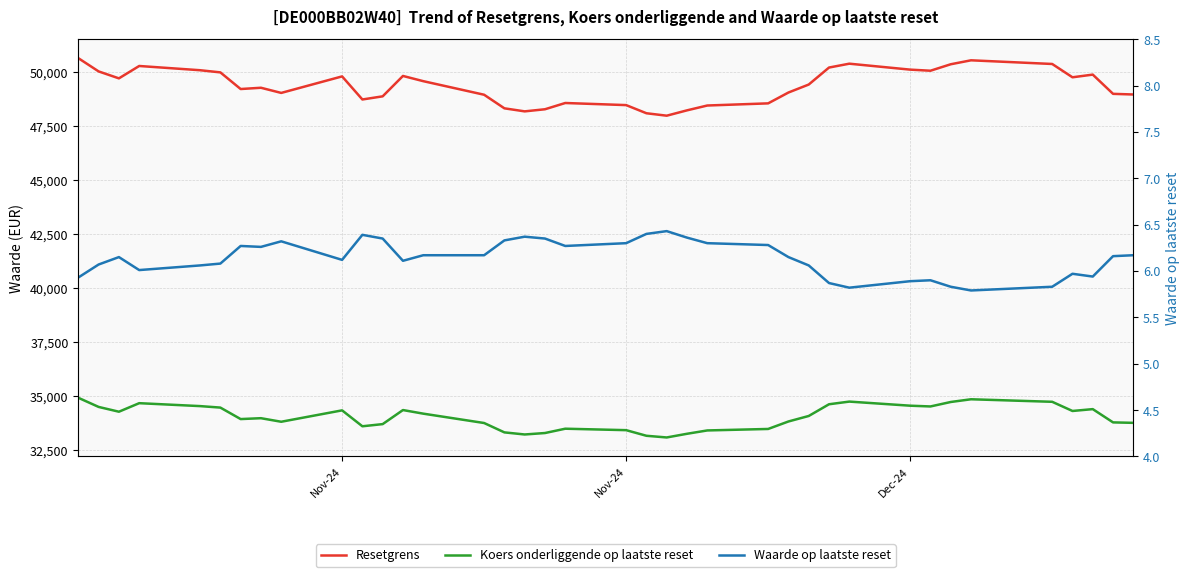

How many data points in Waarde op laatste reset are above 6?

28